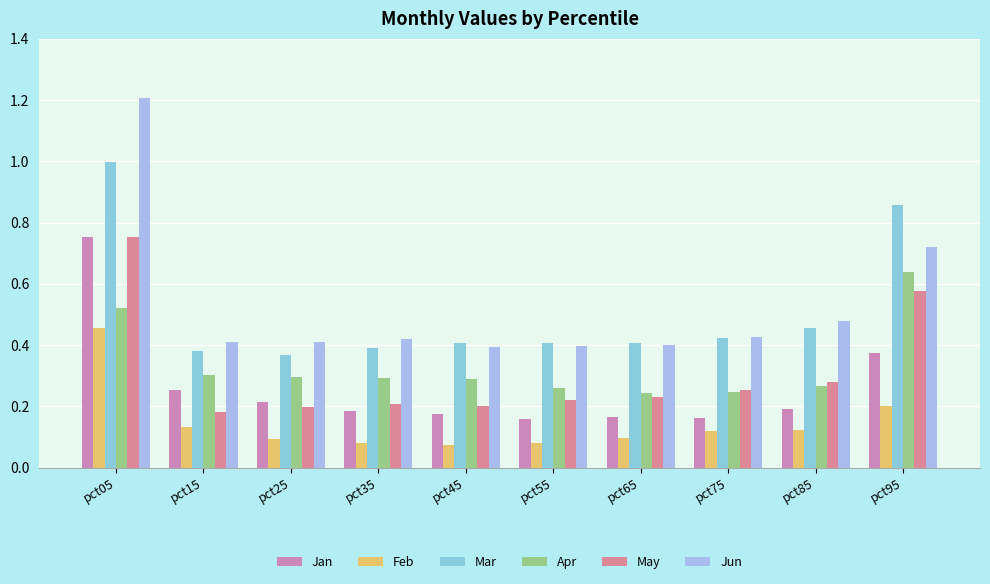

How many series are shown in this chart?

6